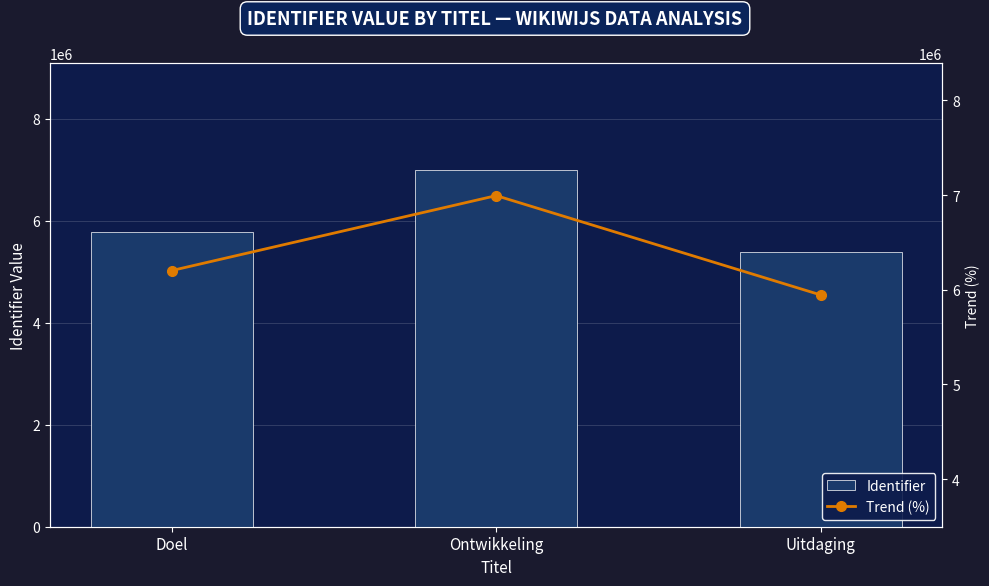

What is the sum of all Identifier values?

18153421